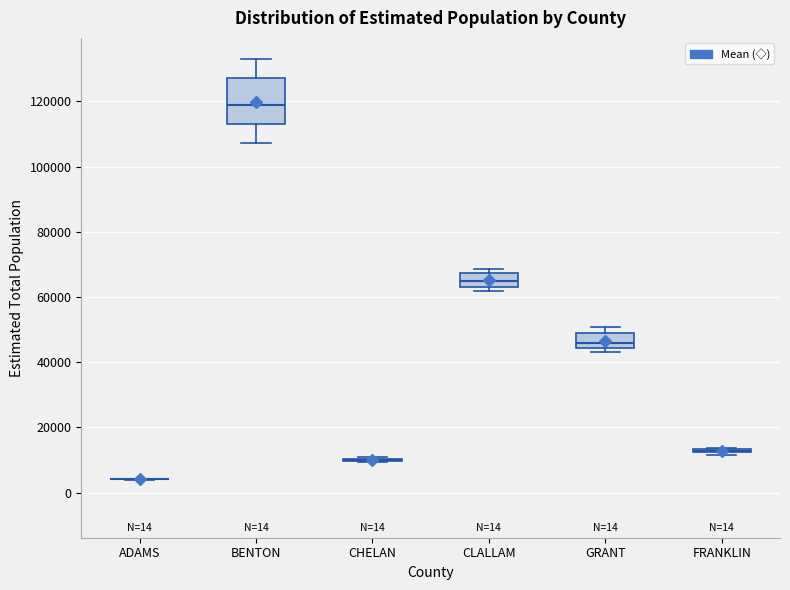

Comparing the boxes themselves (not the whiskers), which one is the tallest?

BENTON